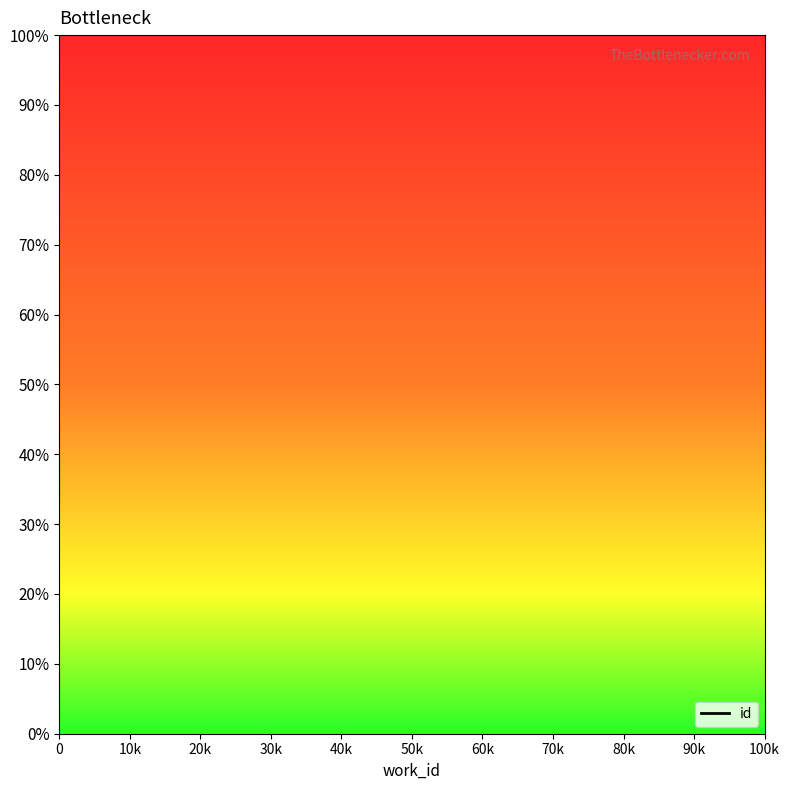

What is the difference between the values at 30k and 0?

60.9